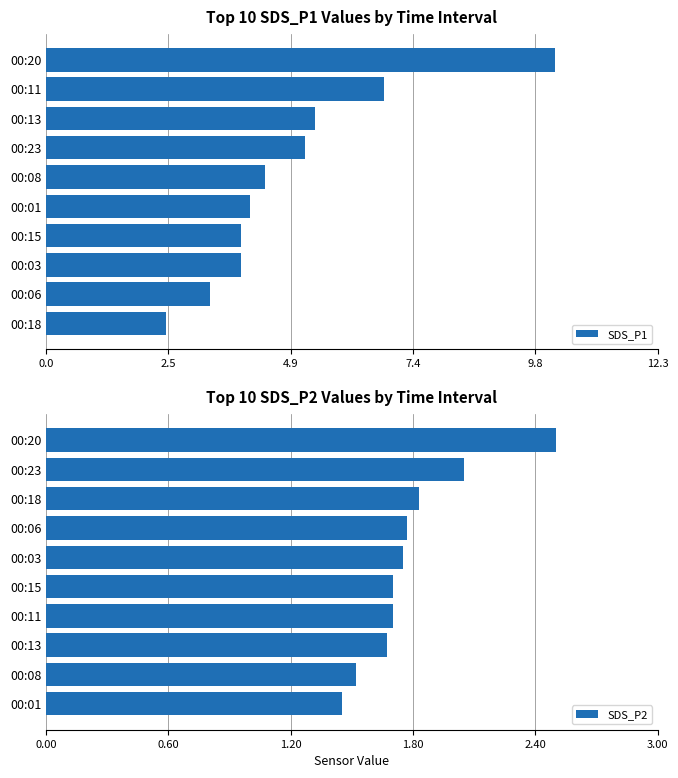

Which category has the lowest value in the SDS_P1 series?

00:18